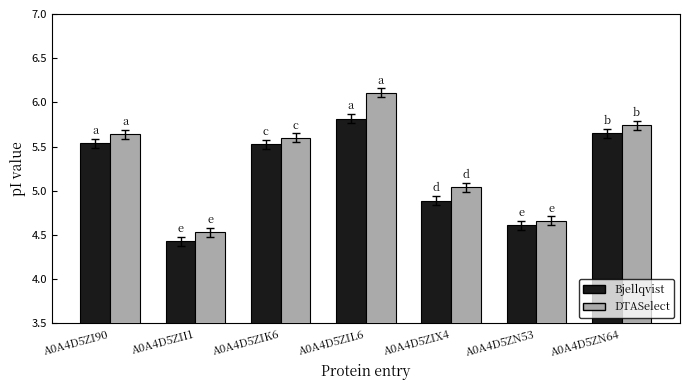

List the series in order of their peak value, lowest first.

Bjellqvist, DTASelect